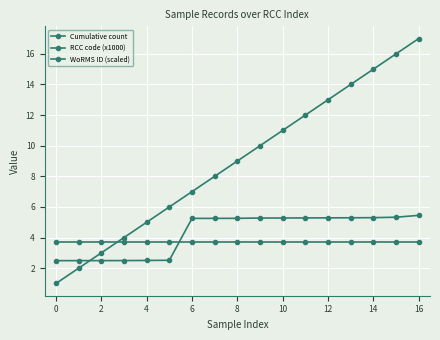

Is this an area chart (filled region under the line)?

No